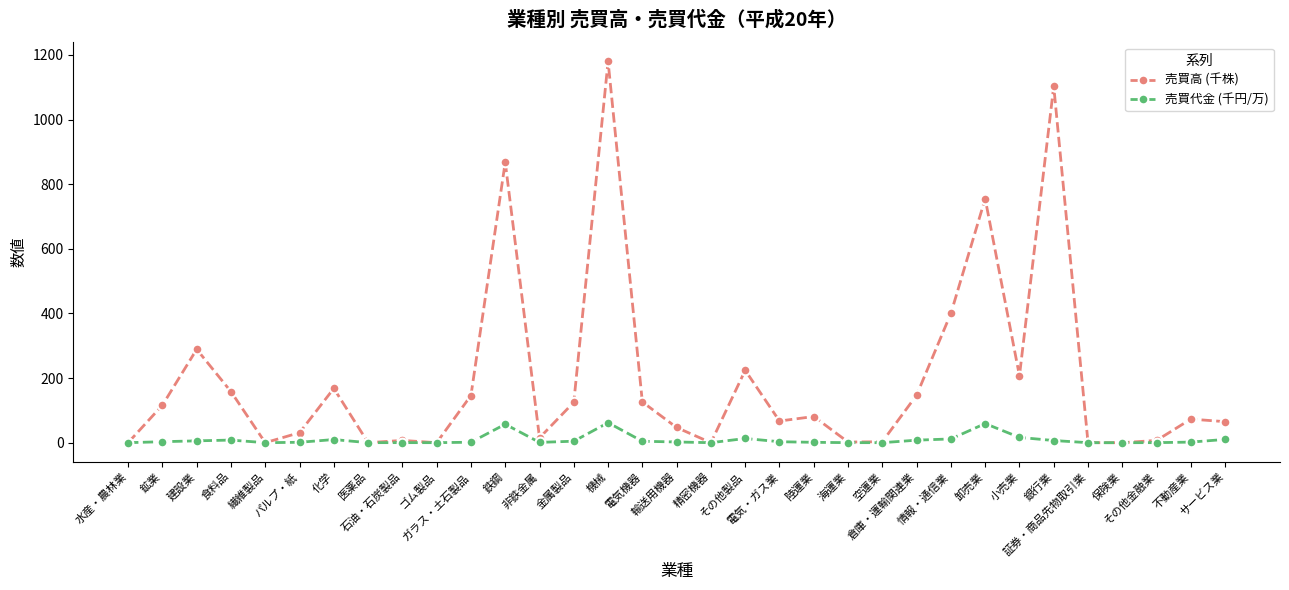

What is the maximum value shown in the chart?

1180.0